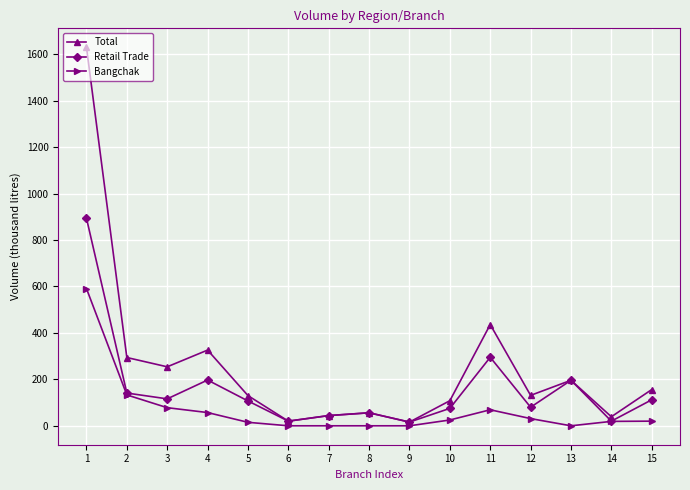

What is the difference between the maximum and minimum values in the Total series?

1614